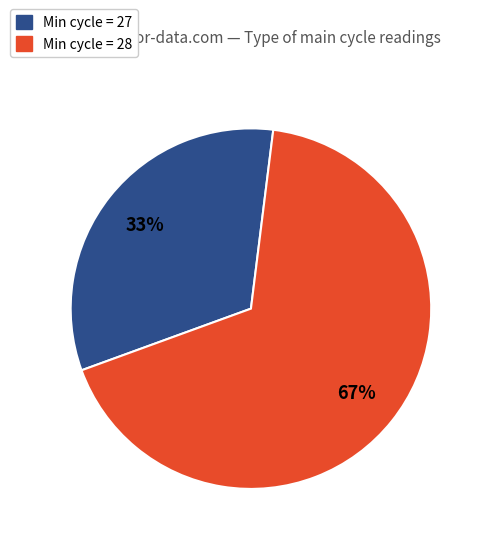

Does any single category account for the majority?

Yes